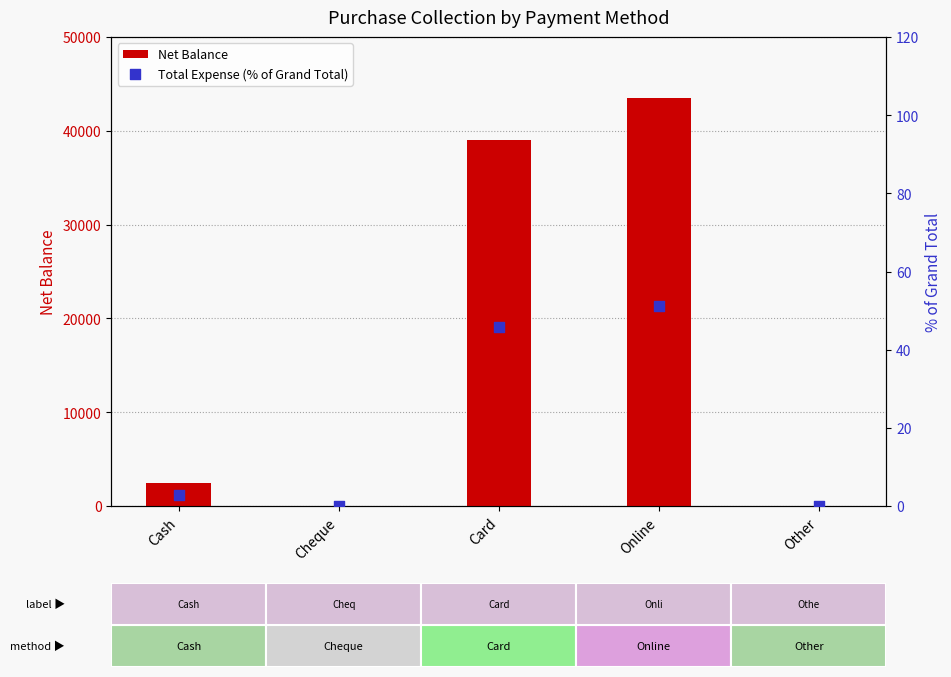

Which series contains the highest Y value?

Net Balance